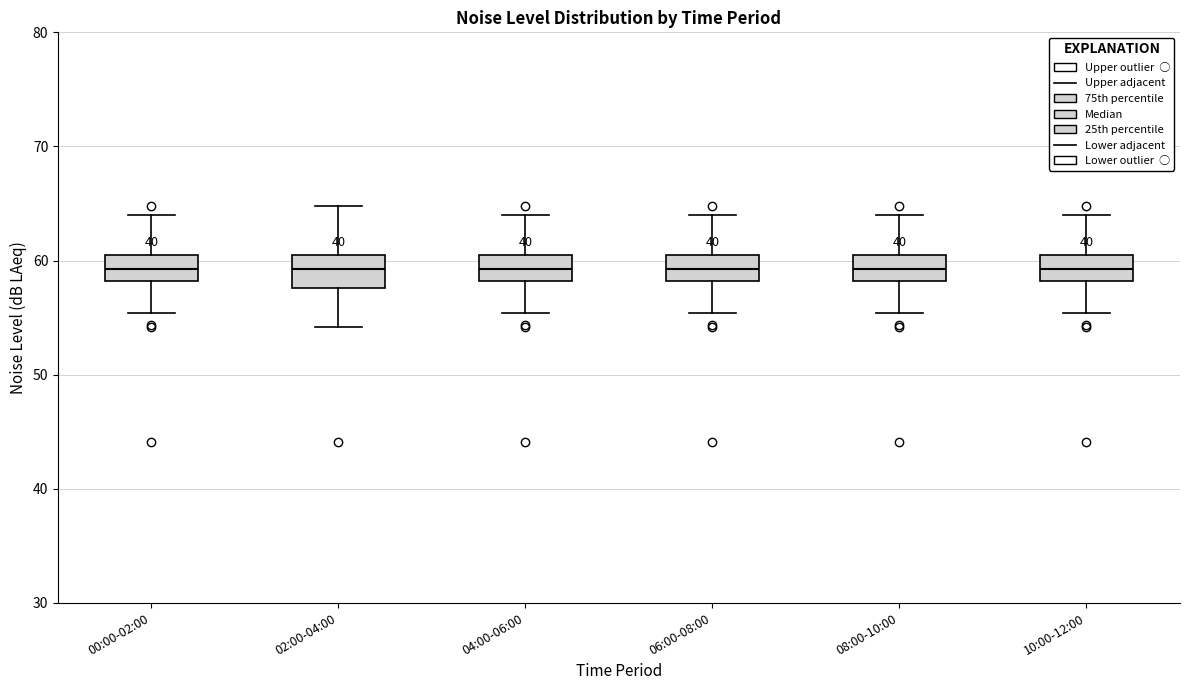

Reading left to right, transcribe this box plot: for each box, give where its median line is, the range the box spans, and where its two whiskers end, as read against the y-axis. The values are not printed on the chart, so give them approximately, as read against the axis.

00:00-02:00: median 59, box 58 to 61, whiskers 55 to 64
02:00-04:00: median 59, box 58 to 61, whiskers 54 to 65
04:00-06:00: median 59, box 58 to 61, whiskers 55 to 64
06:00-08:00: median 59, box 58 to 61, whiskers 55 to 64
08:00-10:00: median 59, box 58 to 61, whiskers 55 to 64
10:00-12:00: median 59, box 58 to 61, whiskers 55 to 64